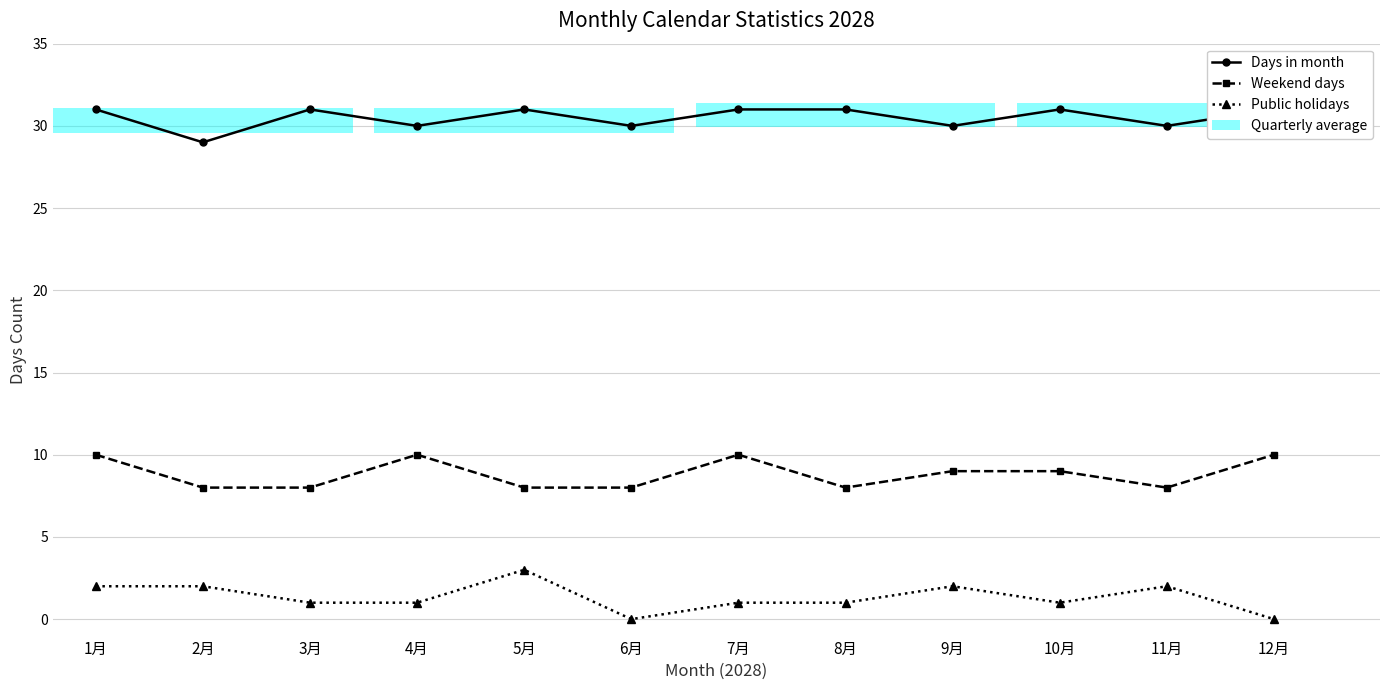

Reading left to right, list all the values displayed in this chart.

Days in month: 1月=31	2月=29	3月=31	4月=30	5月=31	6月=30	7月=31	8月=31	9月=30	10月=31	11月=30	12月=31
Weekend days: 1月=10	2月=8	3月=8	4月=10	5月=8	6月=8	7月=10	8月=8	9月=9	10月=9	11月=8	12月=10
Public holidays: 1月=2	2月=2	3月=1	4月=1	5月=3	6月=0	7月=1	8月=1	9月=2	10月=1	11月=2	12月=0